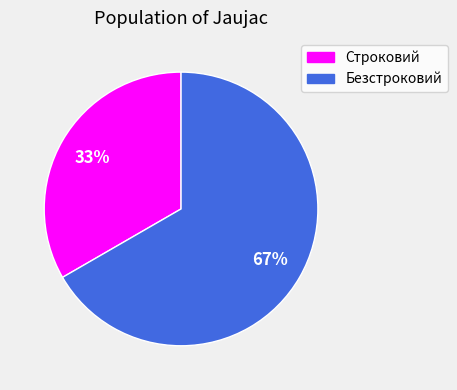

To the nearest percent, what is the average slice percentage?

50%